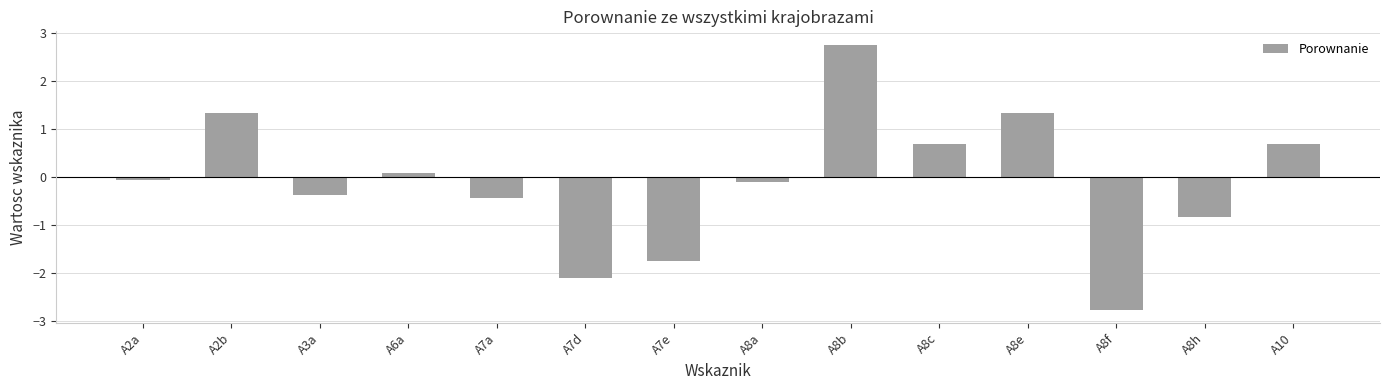

How many values exceed 0?

6